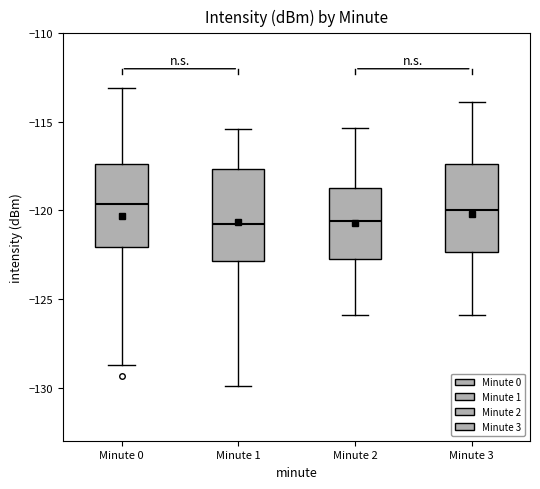

Reading left to right, read every box against the y-axis: the position of its median line, the range the box covers, and the ends of its whiskers. The values are not printed on the chart, so give them approximately, as read against the axis.

Minute 0: median -119.5, box -122.0 to -117.5, whiskers -128.5 to -113.0
Minute 1: median -121.0, box -123.0 to -117.5, whiskers -130.0 to -115.5
Minute 2: median -120.5, box -123.0 to -118.5, whiskers -126.0 to -115.5
Minute 3: median -120.0, box -122.5 to -117.5, whiskers -126.0 to -114.0